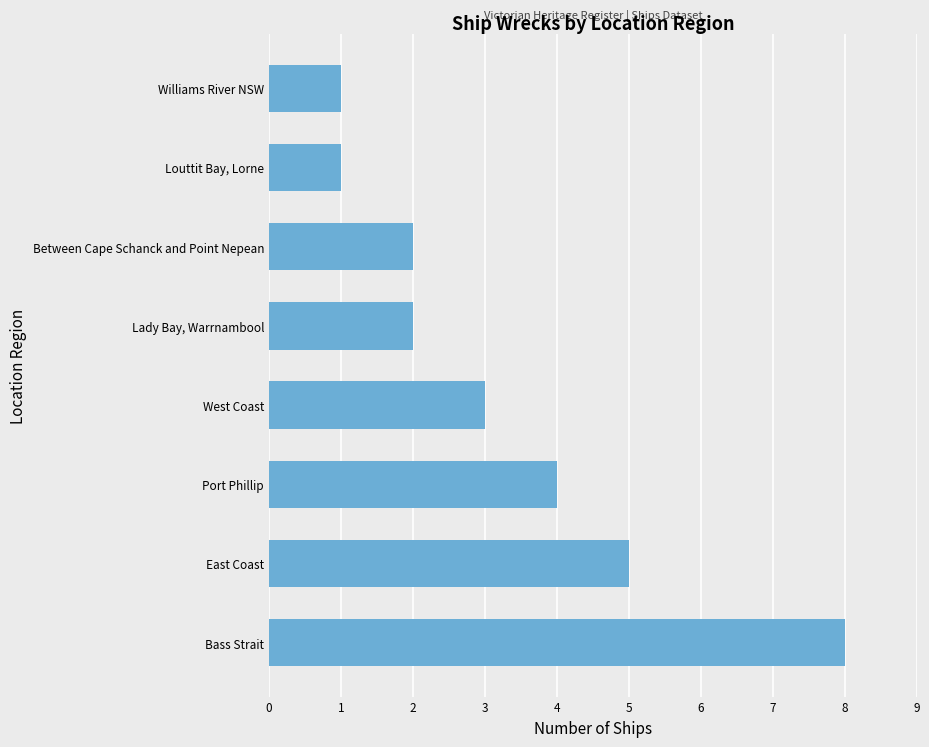

How many data points does each series have?

8